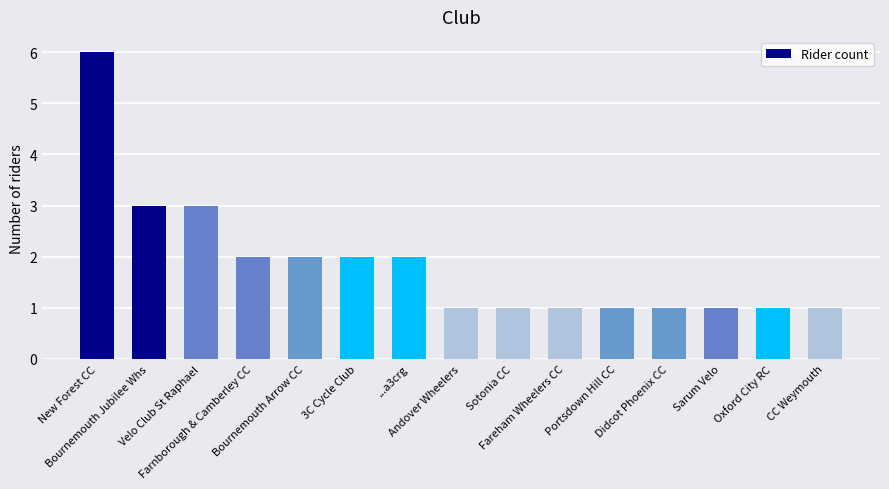

Reading left to right, transcribe all the data shown in this chart.

6	3	3	2	2	2	2	1	1	1	1	1	1	1	1